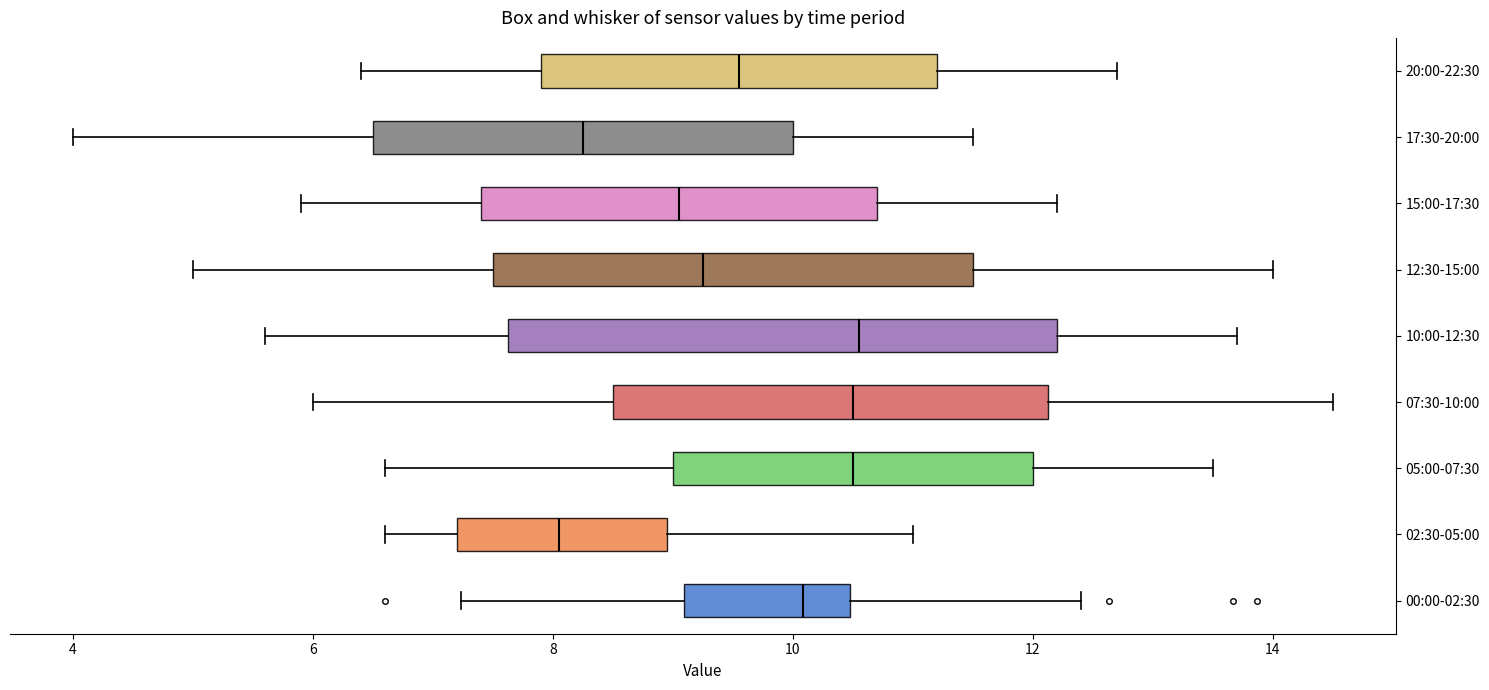

Reading bottom to top, transcribe this box plot: for each box, give where its median line is, the range the box spans, and where its two whiskers end, as read against the x-axis. The values are not printed on the chart, so give them approximately, as read against the axis.

00:00-02:30: median 10.0, box 9.0 to 10.4, whiskers 7.2 to 12.4
02:30-05:00: median 8.0, box 7.2 to 9.0, whiskers 6.6 to 11.0
05:00-07:30: median 10.6, box 9.0 to 12.0, whiskers 6.6 to 13.6
07:30-10:00: median 10.6, box 8.6 to 12.2, whiskers 6.0 to 14.6
10:00-12:30: median 10.6, box 7.6 to 12.2, whiskers 5.6 to 13.8
12:30-15:00: median 9.2, box 7.6 to 11.6, whiskers 5.0 to 14.0
15:00-17:30: median 9.0, box 7.4 to 10.8, whiskers 6.0 to 12.2
17:30-20:00: median 8.2, box 6.6 to 10.0, whiskers 4.0 to 11.6
20:00-22:30: median 9.6, box 8.0 to 11.2, whiskers 6.4 to 12.8